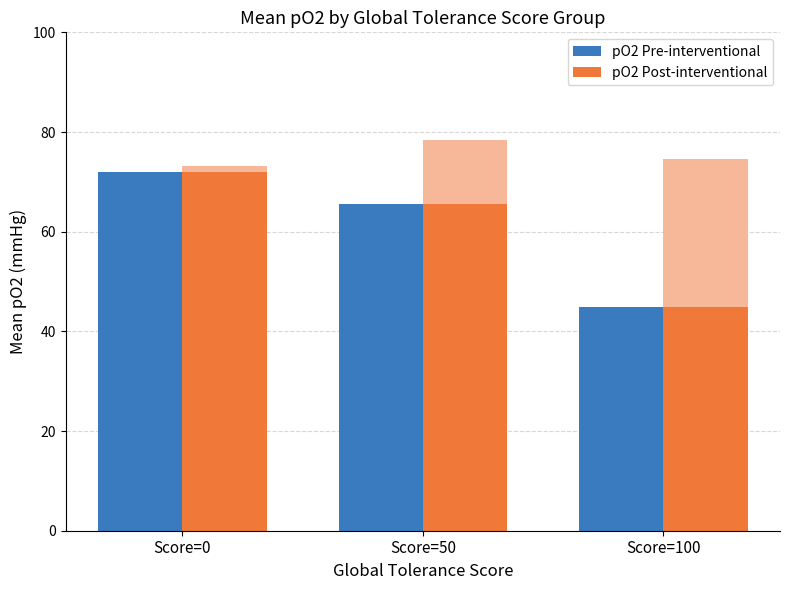

What is the difference between the maximum and minimum values in the pO2 Pre-interventional series?

27.1